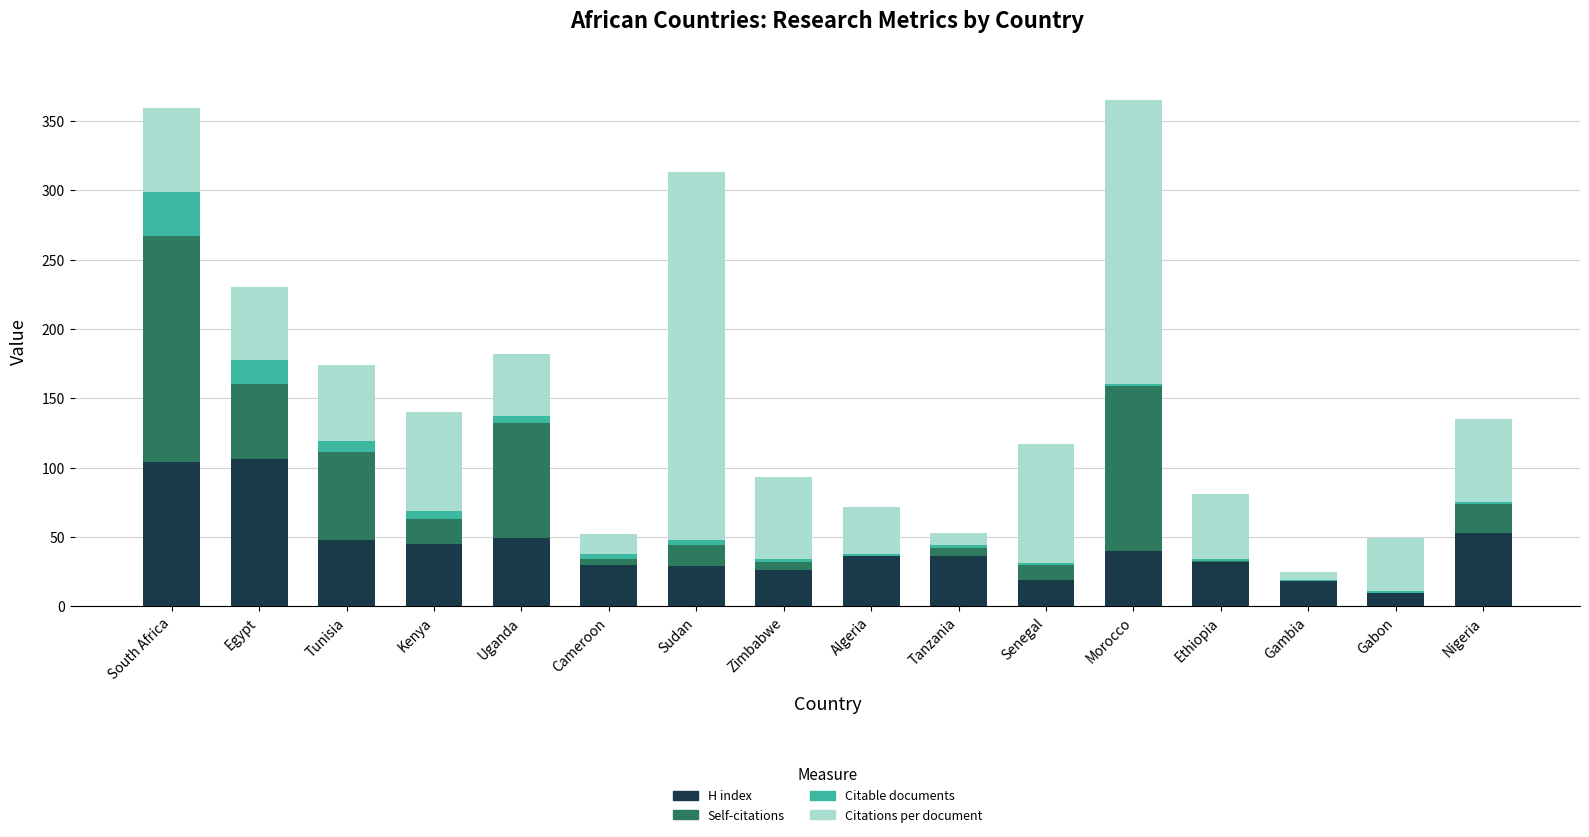

Are the bars grouped side by side (vs. stacked)?

No